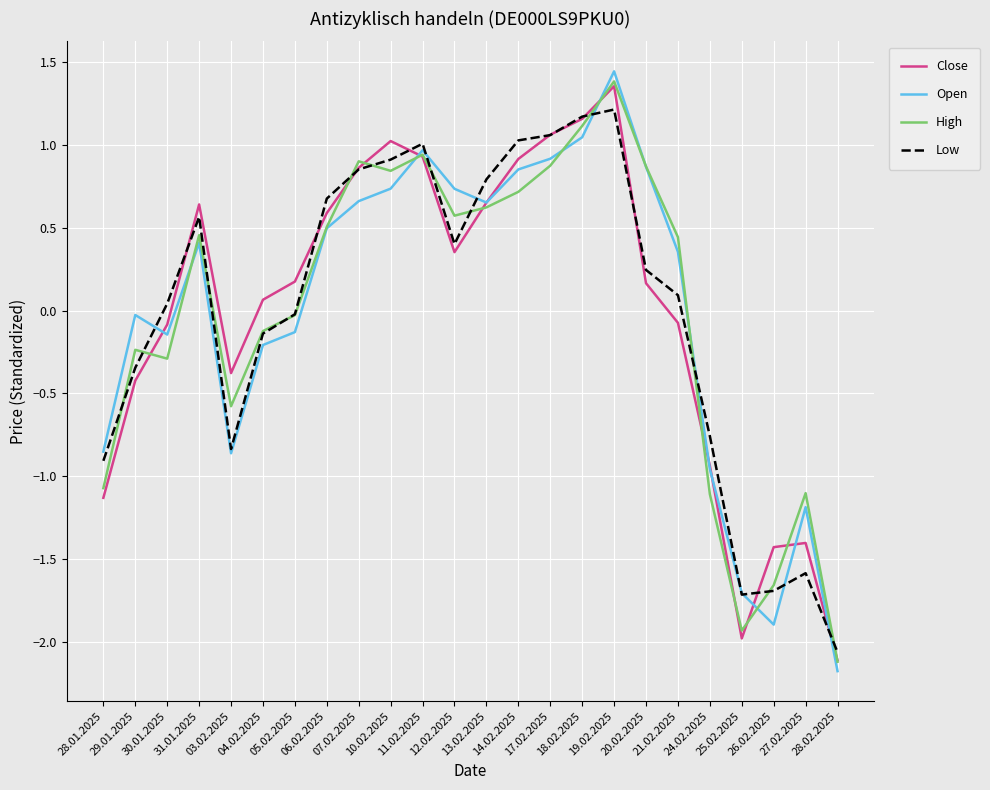

Which series has the widest spread of values?

Open